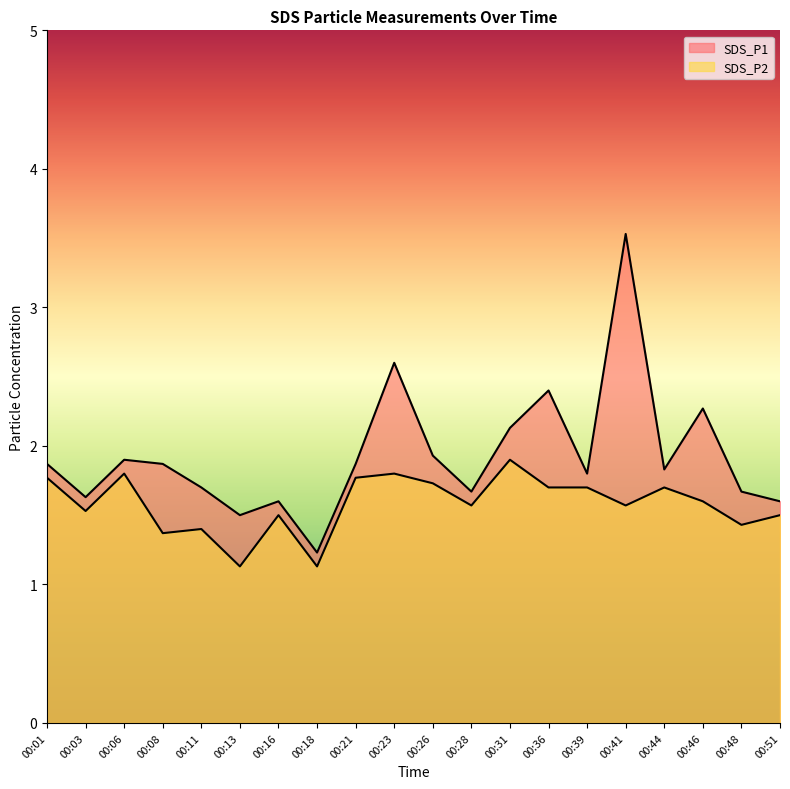

True or false: SDS_P2 and SDS_P1 intersect in this chart.

False